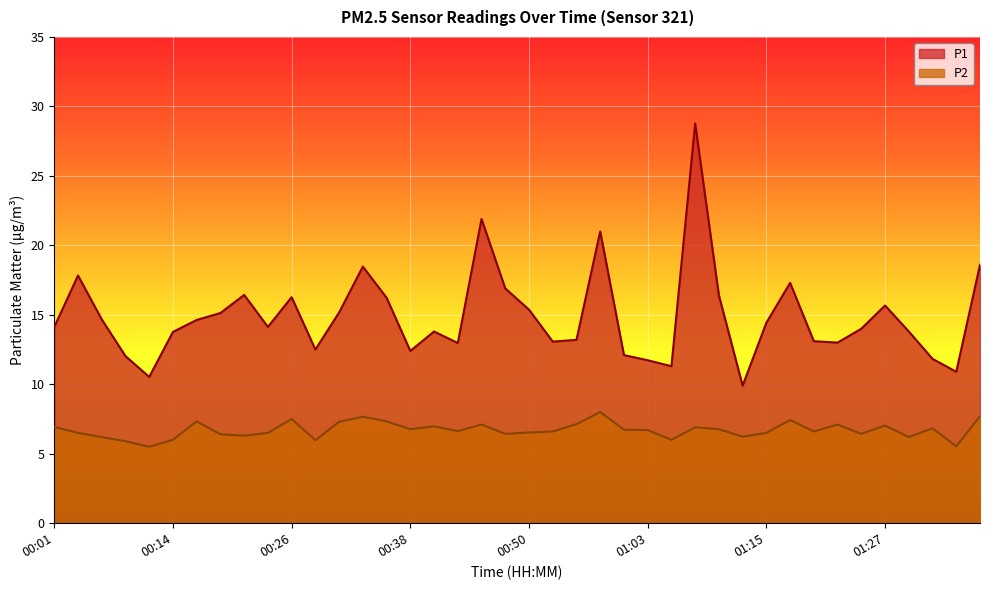

How many values in the P1 series are below 14?

18